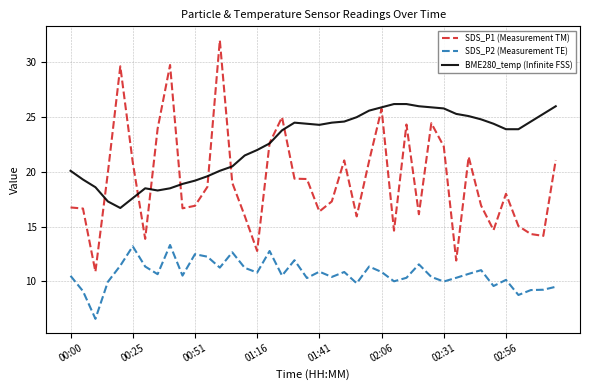

How many series are shown in this chart?

3